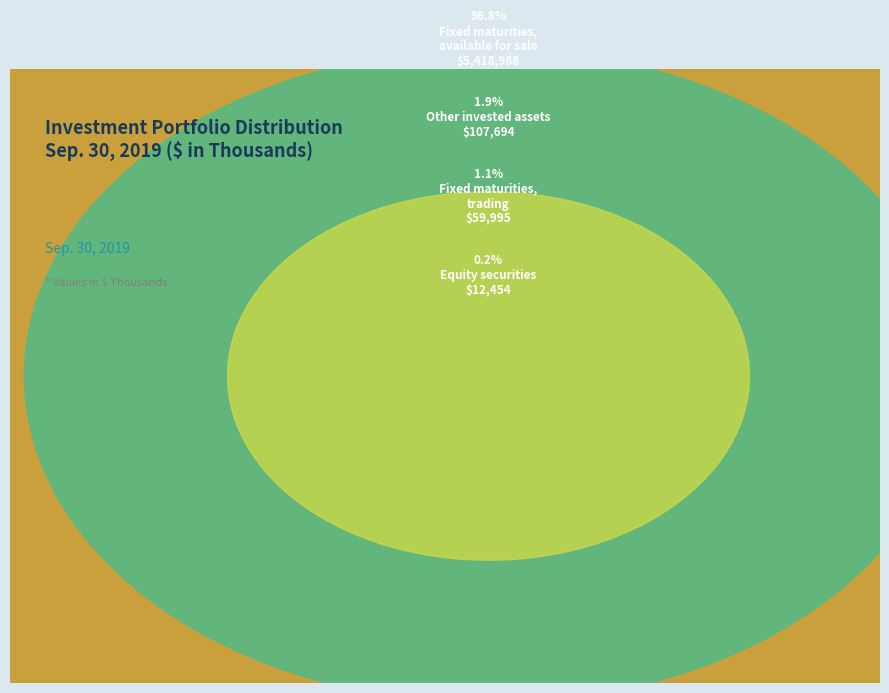

Combined, do Fixed maturities,
available for sale and Equity securities account for over 50%?

Yes